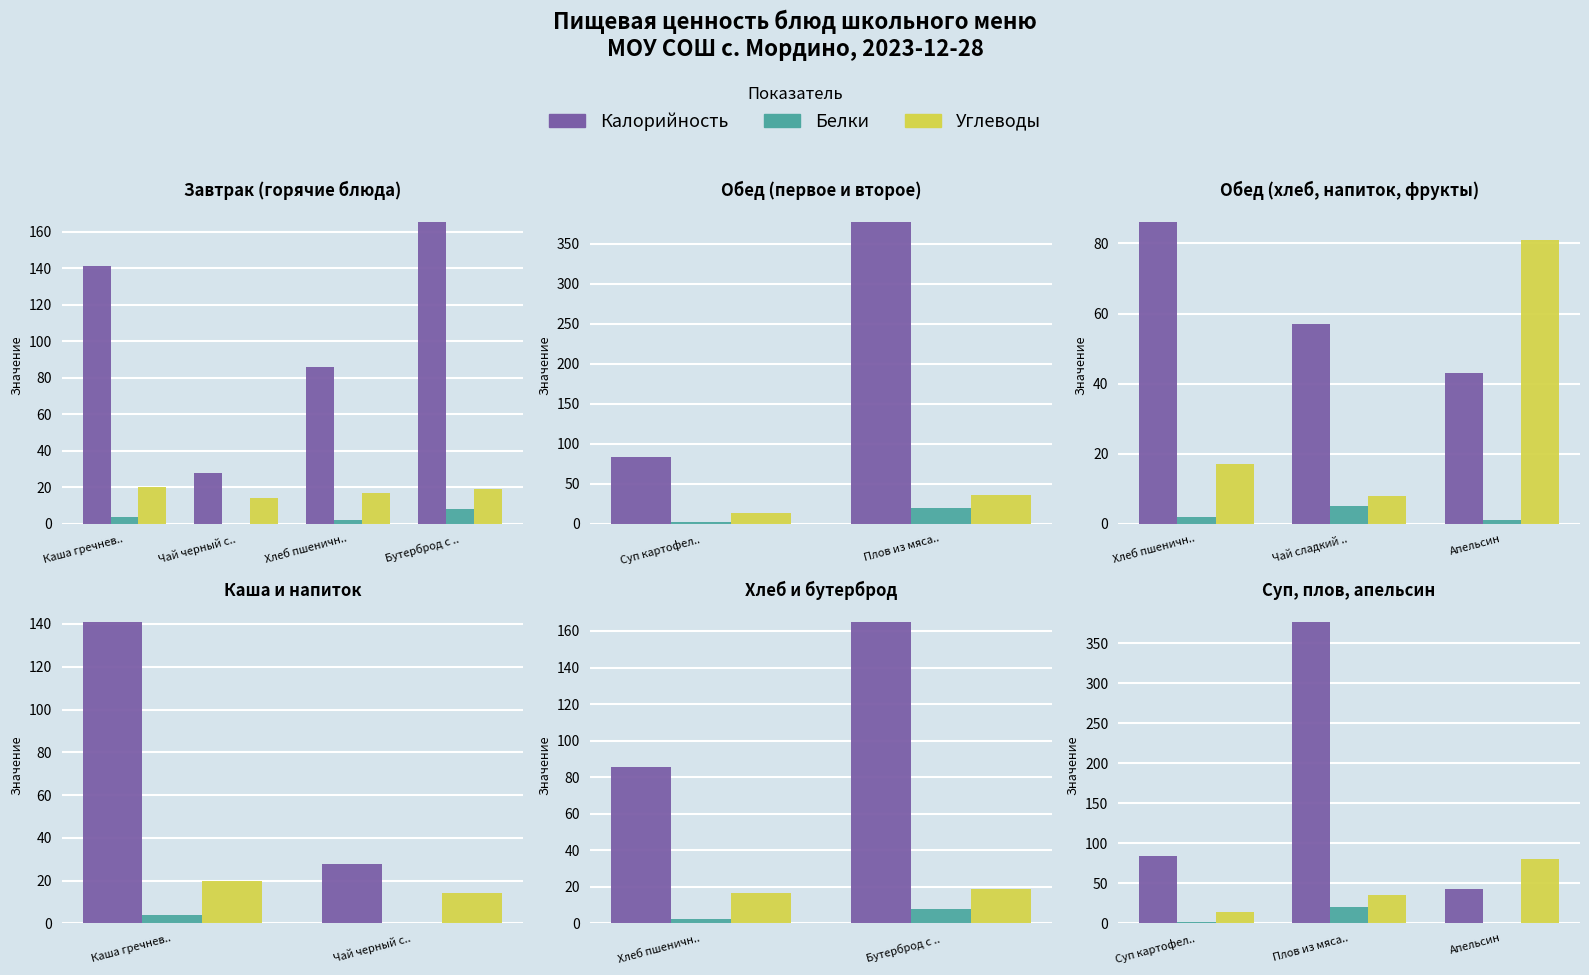

What are all the series names shown in the legend?

Калорийность, Белки, Углеводы